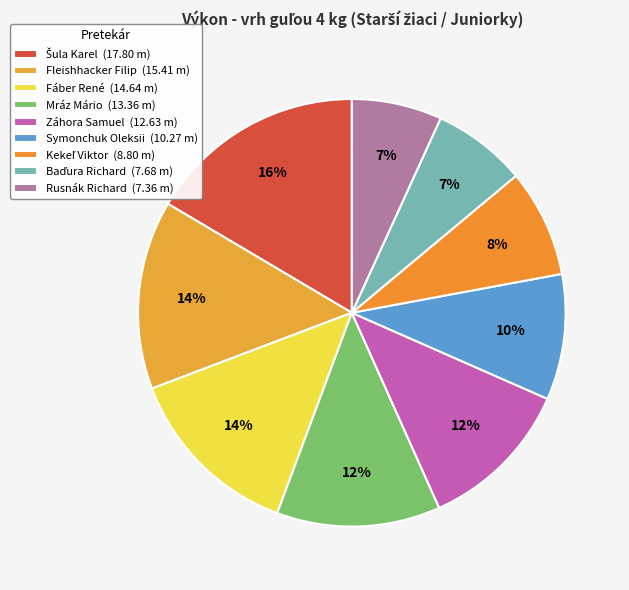

Is there a majority slice in this chart?

No